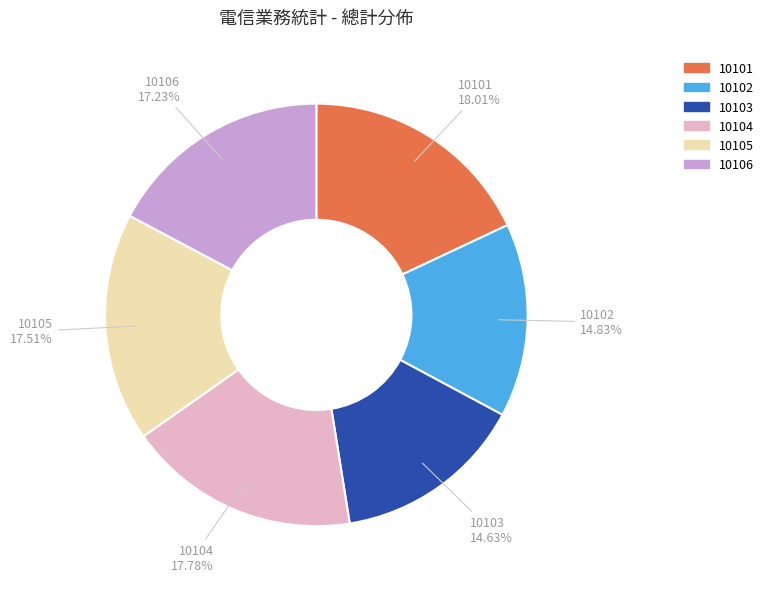

Which has a higher value, 10106 or 10103?

10106